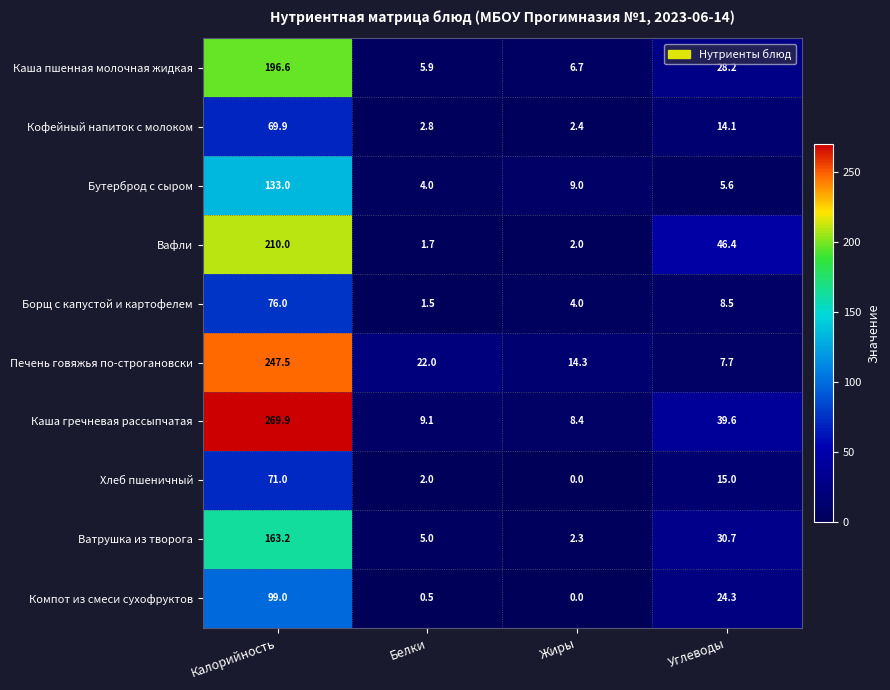

What is the difference between the maximum and minimum values in the Вафли series?

208.3